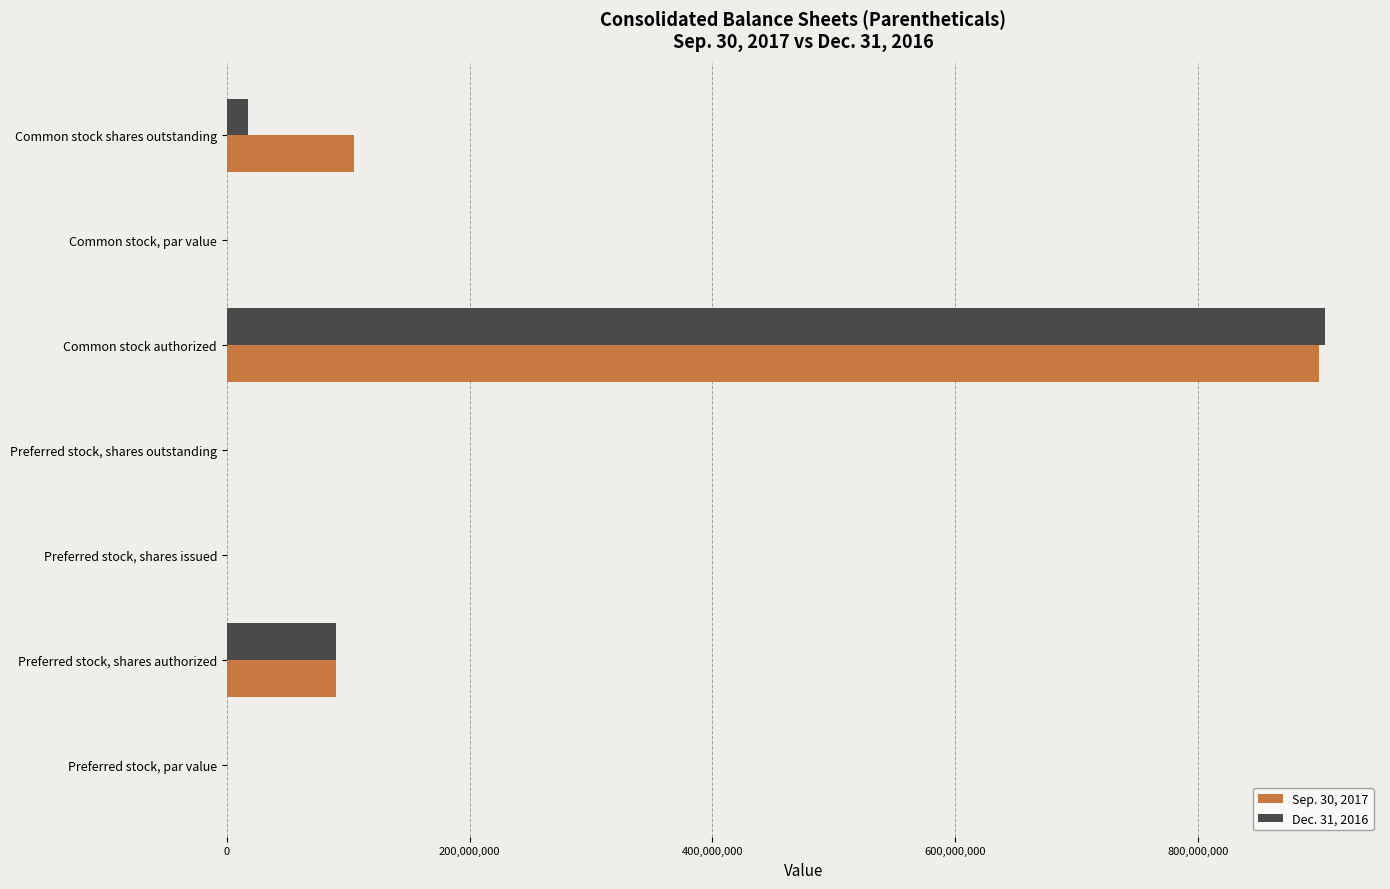

What is the greatest value displayed?

904732200.0